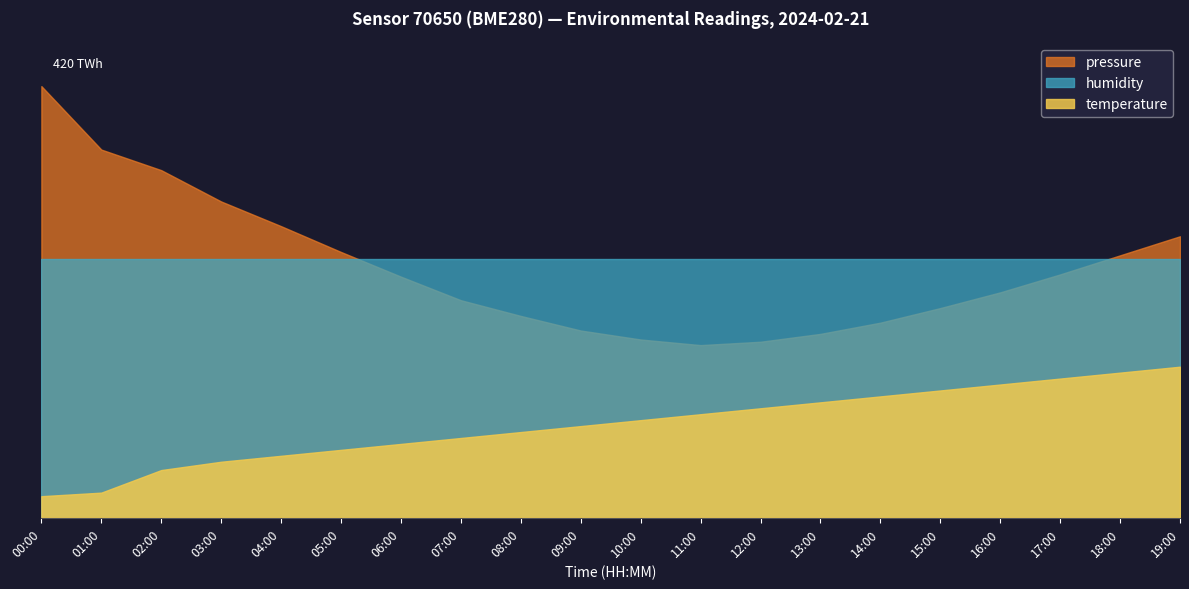

Reading left to right, list all the values displayed in this chart.

pressure: 00:00=100645.8	01:00=100589.2	02:00=100570.9	03:00=100543.0	04:00=100521.0	05:00=100498.0	06:00=100476.0	07:00=100455.0	08:00=100441.0	09:00=100428.0	10:00=100420.0	11:00=100415.0	12:00=100418.0	13:00=100425.0	14:00=100435.0	15:00=100448.0	16:00=100462.0	17:00=100478.0	18:00=100495.0	19:00=100512.0
humidity: 00:00=100.0	01:00=100.0	02:00=100.0	03:00=100.0	04:00=100.0	05:00=100.0	06:00=100.0	07:00=100.0	08:00=100.0	09:00=100.0	10:00=100.0	11:00=100.0	12:00=100.0	13:00=100.0	14:00=100.0	15:00=100.0	16:00=100.0	17:00=100.0	18:00=100.0	19:00=100.0
temperature: 00:00=-7.7	01:00=-7.7	02:00=-7.5	03:00=-7.4	04:00=-7.3	05:00=-7.3	06:00=-7.2	07:00=-7.2	08:00=-7.2	09:00=-7.1	10:00=-7.0	11:00=-7.0	12:00=-7.0	13:00=-6.9	14:00=-6.8	15:00=-6.8	16:00=-6.8	17:00=-6.7	18:00=-6.7	19:00=-6.6